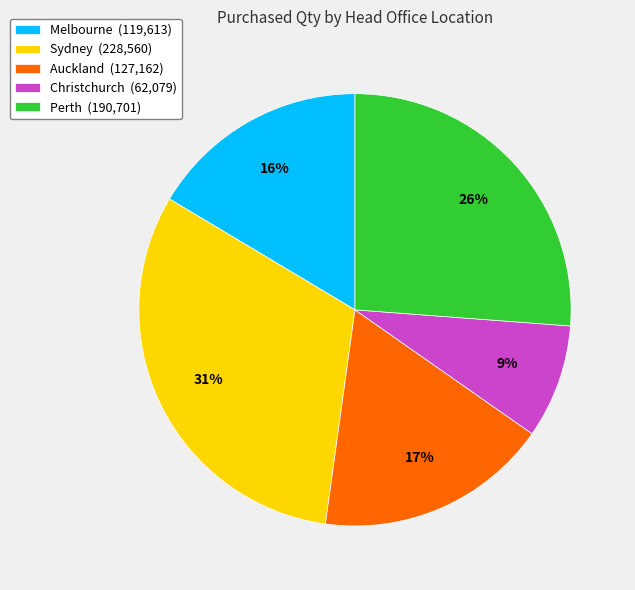

How many slices are in this pie chart?

5